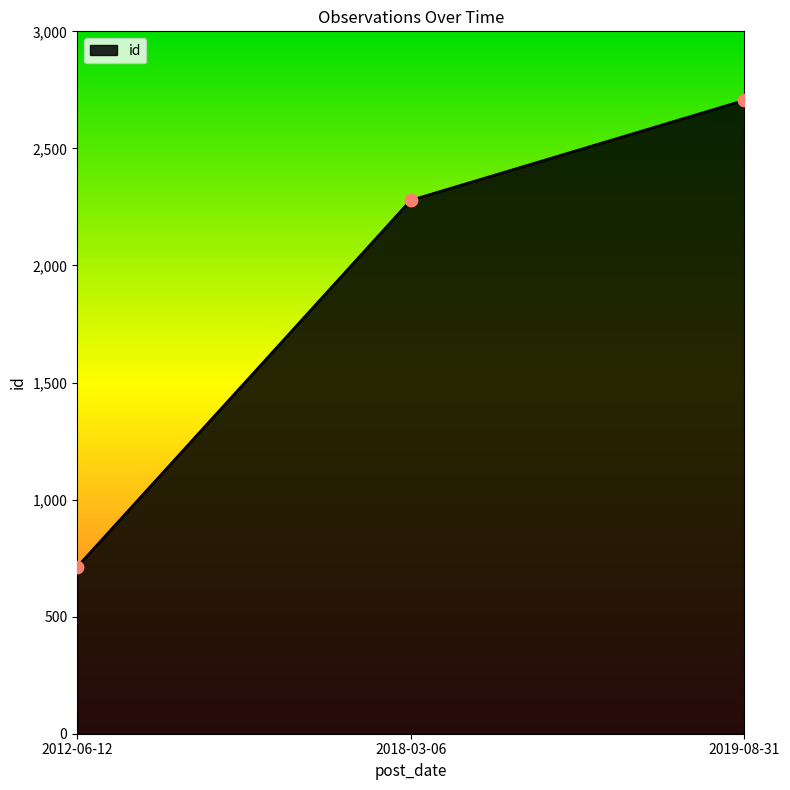

Approximately how many times larger is the value at 2018-03-06 compared to 2012-06-12?

3.2